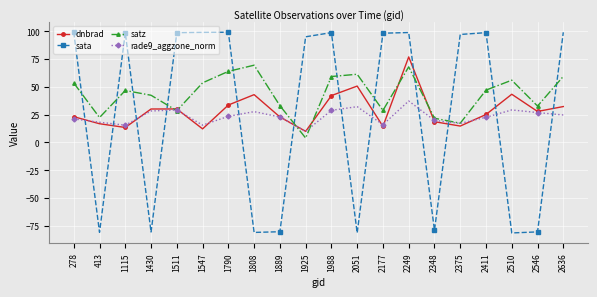

What is the total value across all series at 413?

-23.4